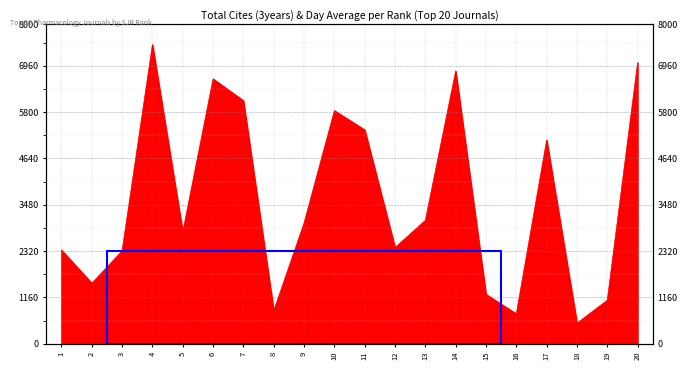

What is the minimum value shown in the chart?

517